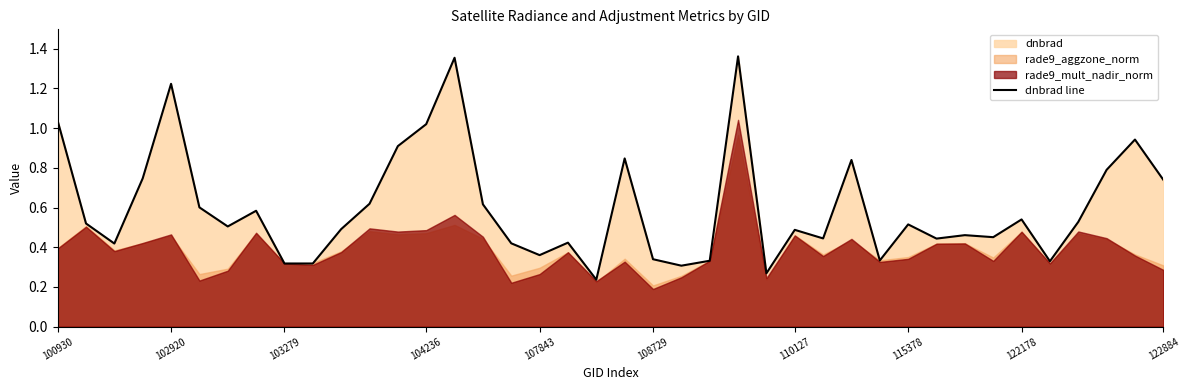

The value of dnbrad line at 110127 is 0.8. True or false?

False